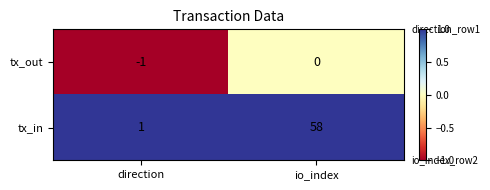

Rank the series by their average value, from highest to lowest.

tx_in, tx_out